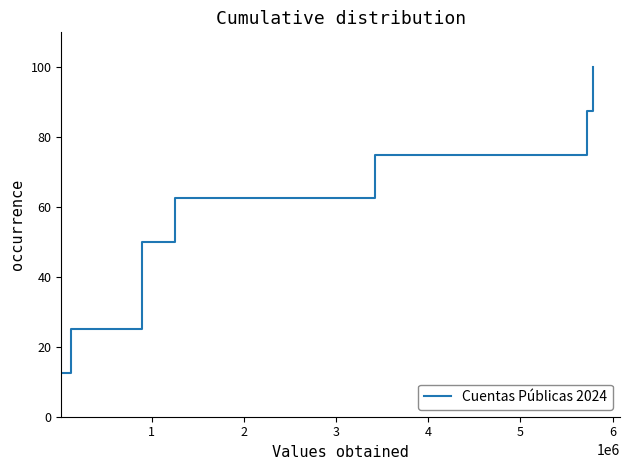

True or false: the data has more than 2 interior local peaks.

False